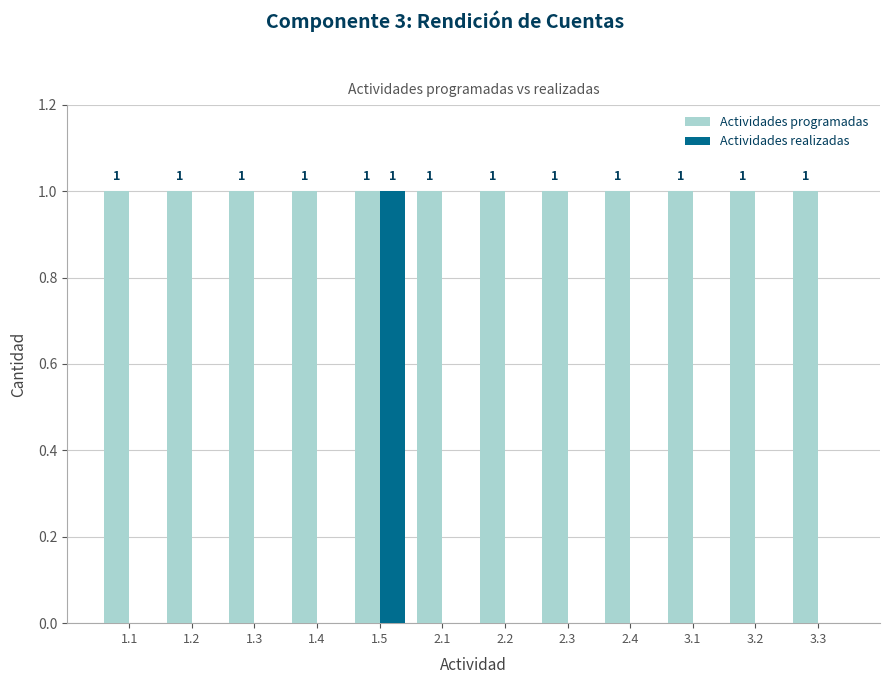

What is the total value across all series at 2.2?

1